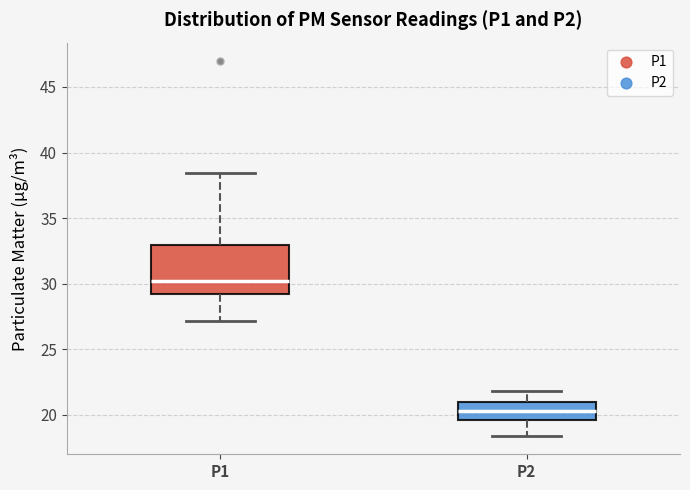

Which box is the tallest, from its lower edge to its upper edge?

P1